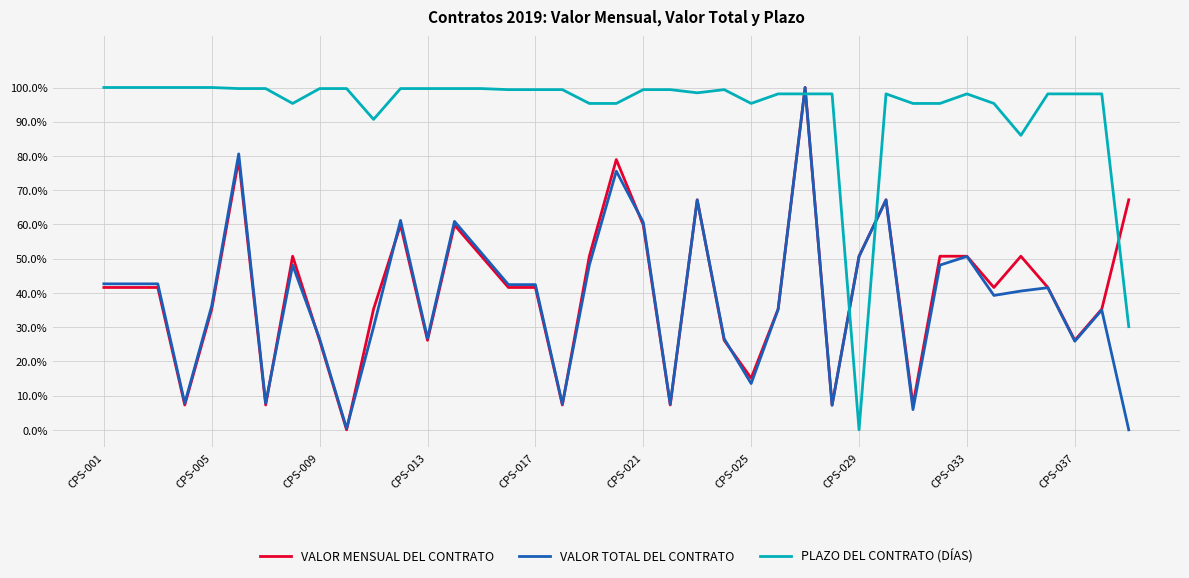

Which series ends up on top after the final intersection of PLAZO DEL CONTRATO (DÍAS) and VALOR MENSUAL DEL CONTRATO?

VALOR MENSUAL DEL CONTRATO